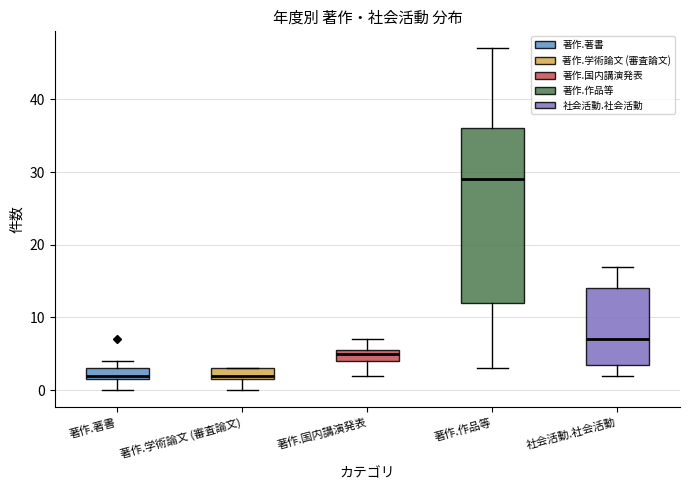

Reading left to right, read every box against the y-axis: the position of its median line, the range the box covers, and the ends of its whiskers. The values are not printed on the chart, so give them approximately, as read against the axis.

著作.著書: median 2 (just above the box's lower edge), box 2 to 3, whiskers 0 to 4
著作.学術論文 (審査論文): median 2 (just above the box's lower edge), box 2 to 3, whiskers 0 to 3
著作.国内講演発表: median 5, box 4 to 6, whiskers 2 to 7
著作.作品等: median 29, box 12 to 36, whiskers 3 to 47
社会活動.社会活動: median 7, box 4 to 14, whiskers 2 to 17